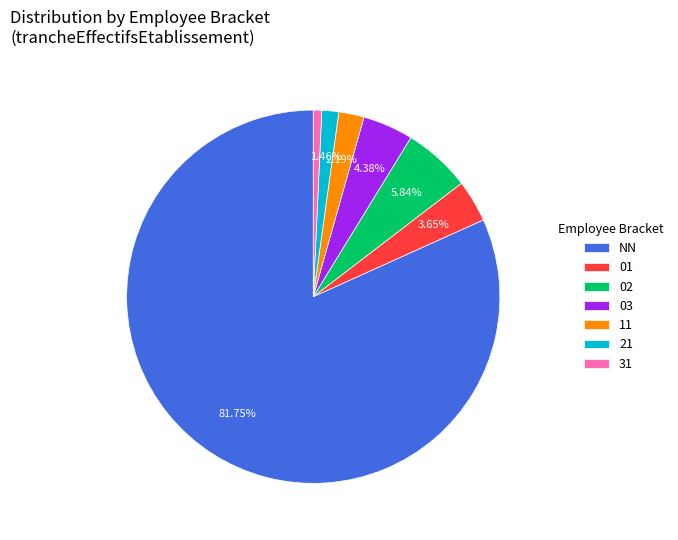

Which slice is the largest?

NN